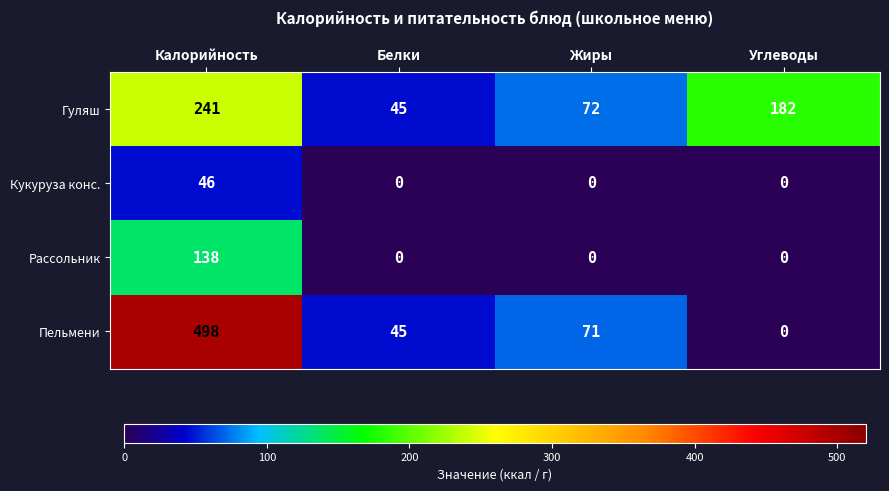

What is the lowest value of the Гуляш series?

45